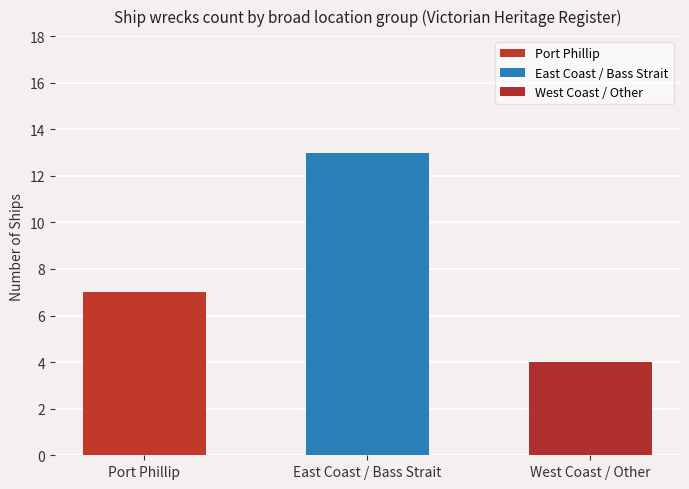

What position from the right is Port Phillip?

3